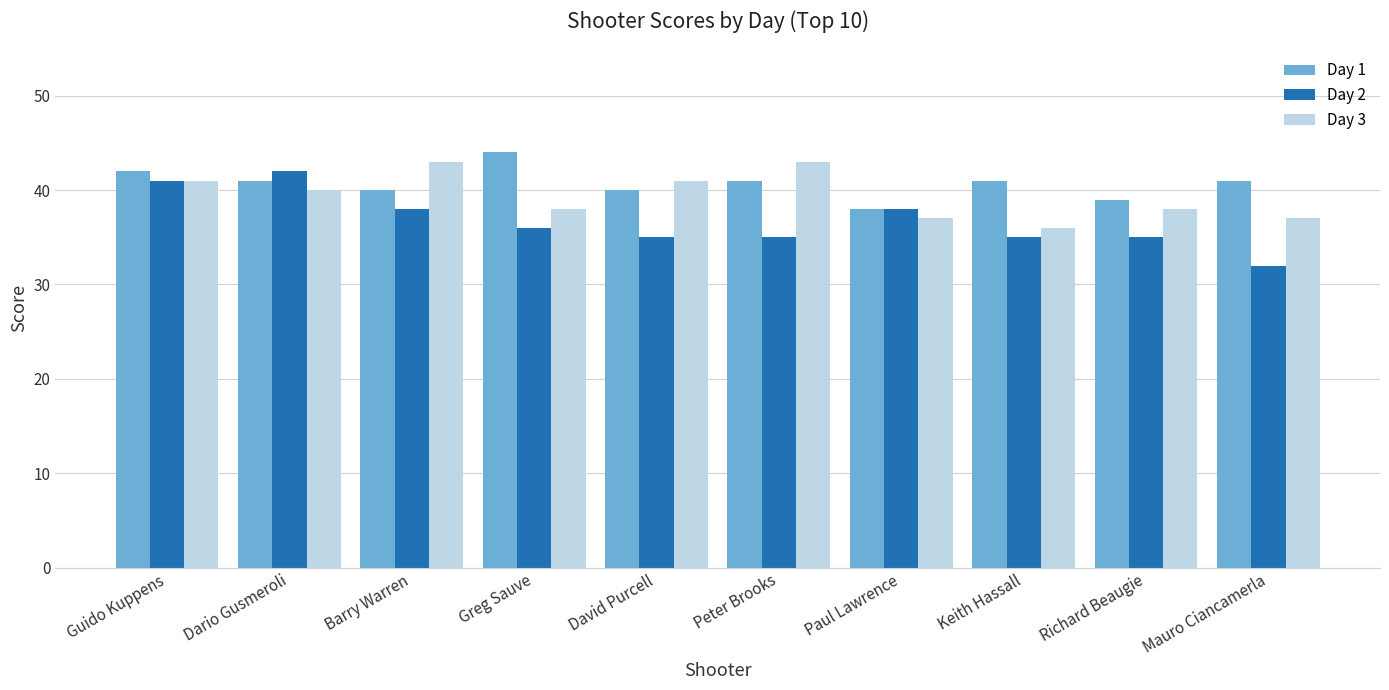

What are all the series names shown in the legend?

Day 1, Day 2, Day 3